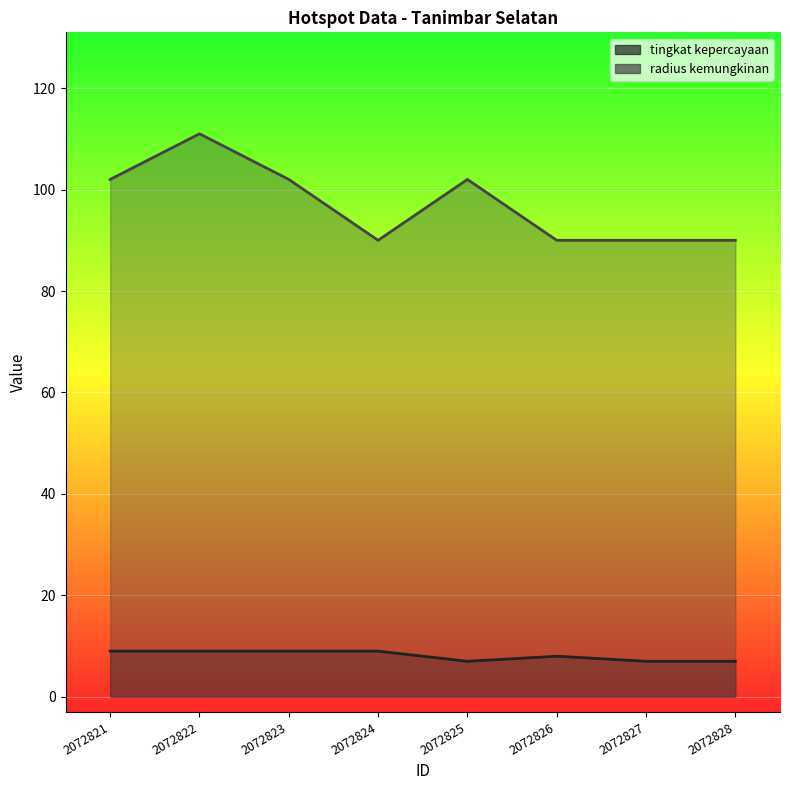

What is the value of the radius kemungkinan point at the 1st from the left?

102